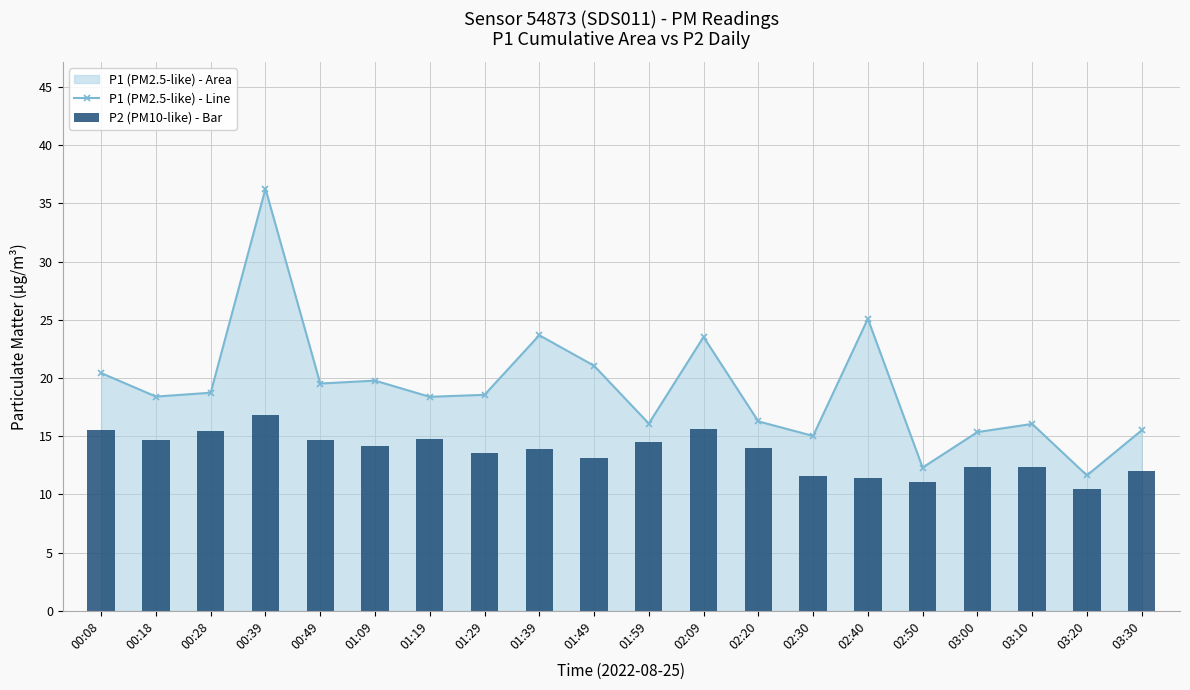

Reading left to right, list all the values displayed in this chart.

P1 (PM2.5-like) - Line: 20.4	18.4	18.7	36.2	19.5	19.8	18.4	18.6	23.7	21.1	16.1	23.5	16.3	15.0	25.1	12.3	15.3	16.1	11.6	15.5
P2 (PM10-like) - Bar: 15.5	14.6	15.4	16.8	14.7	14.2	14.8	13.6	13.9	13.1	14.5	15.6	14.0	11.6	11.4	11.1	12.3	12.4	10.4	12.0